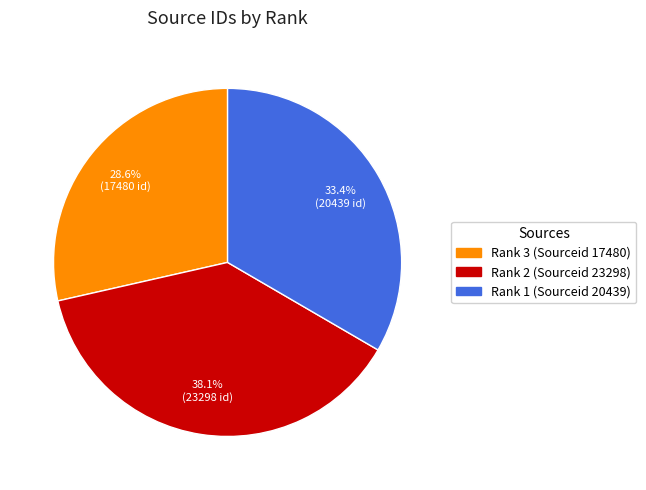

How many segments does this pie chart have?

3